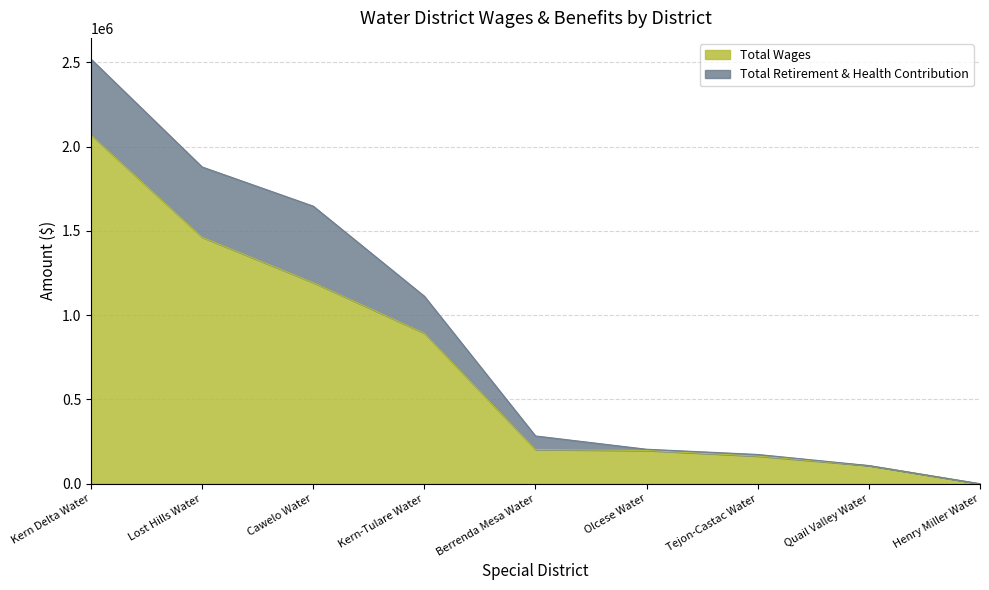

Count the number of values greater than 203026.

4